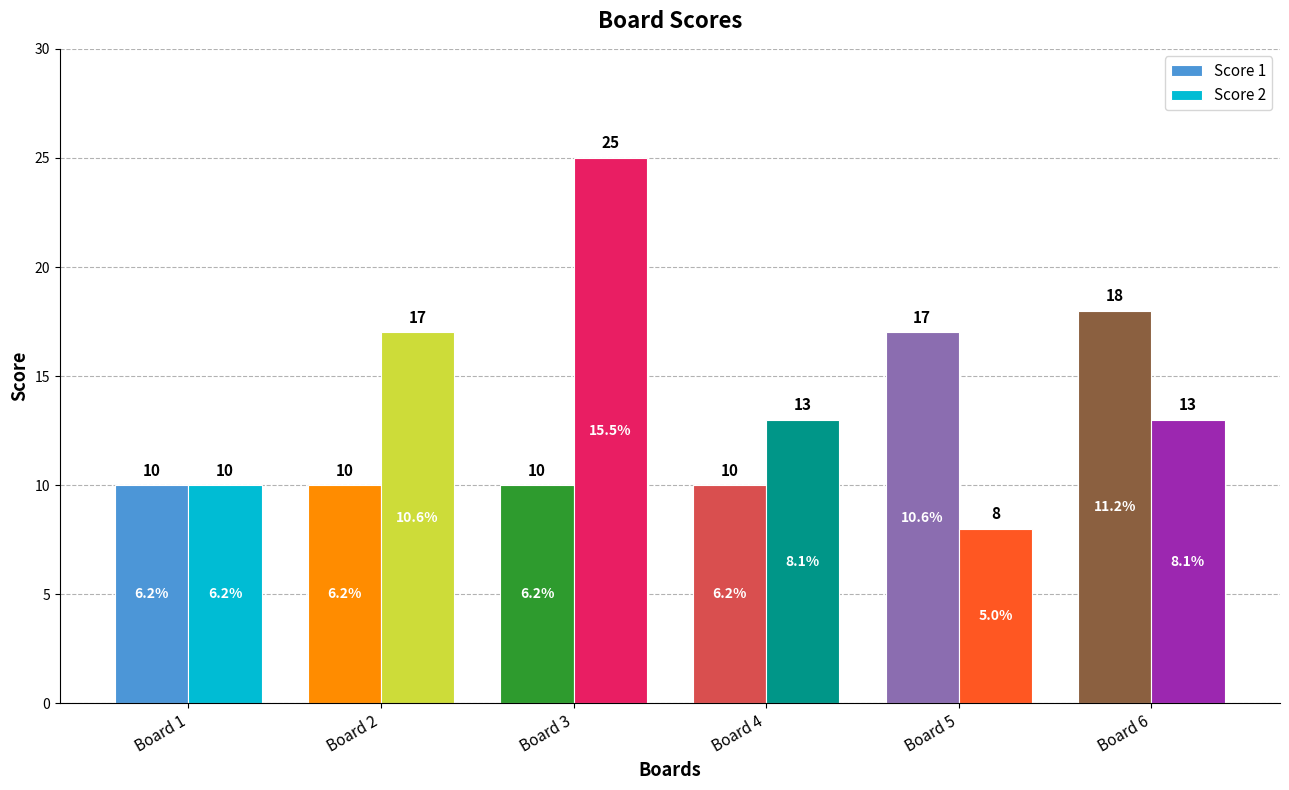

What is the lowest value of the Score 1 series?

10